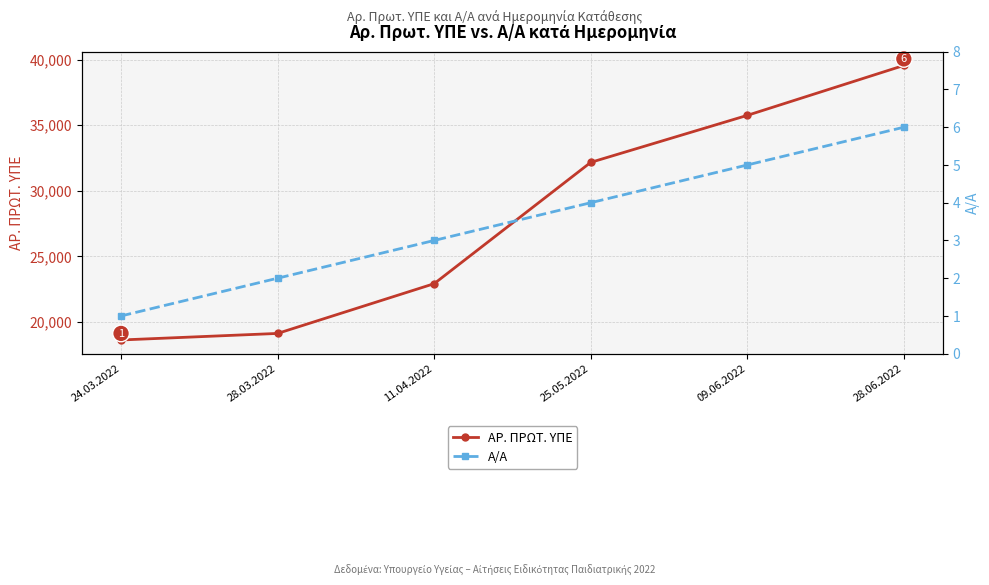

Reading right to left, extract all data points from this chart.

ΑΡ. ΠΡΩΤ. ΥΠΕ: 28.06.2022=39546	09.06.2022=35743	25.05.2022=32161	11.04.2022=22918	28.03.2022=19127	24.03.2022=18628
Α/Α: 28.06.2022=6	09.06.2022=5	25.05.2022=4	11.04.2022=3	28.03.2022=2	24.03.2022=1